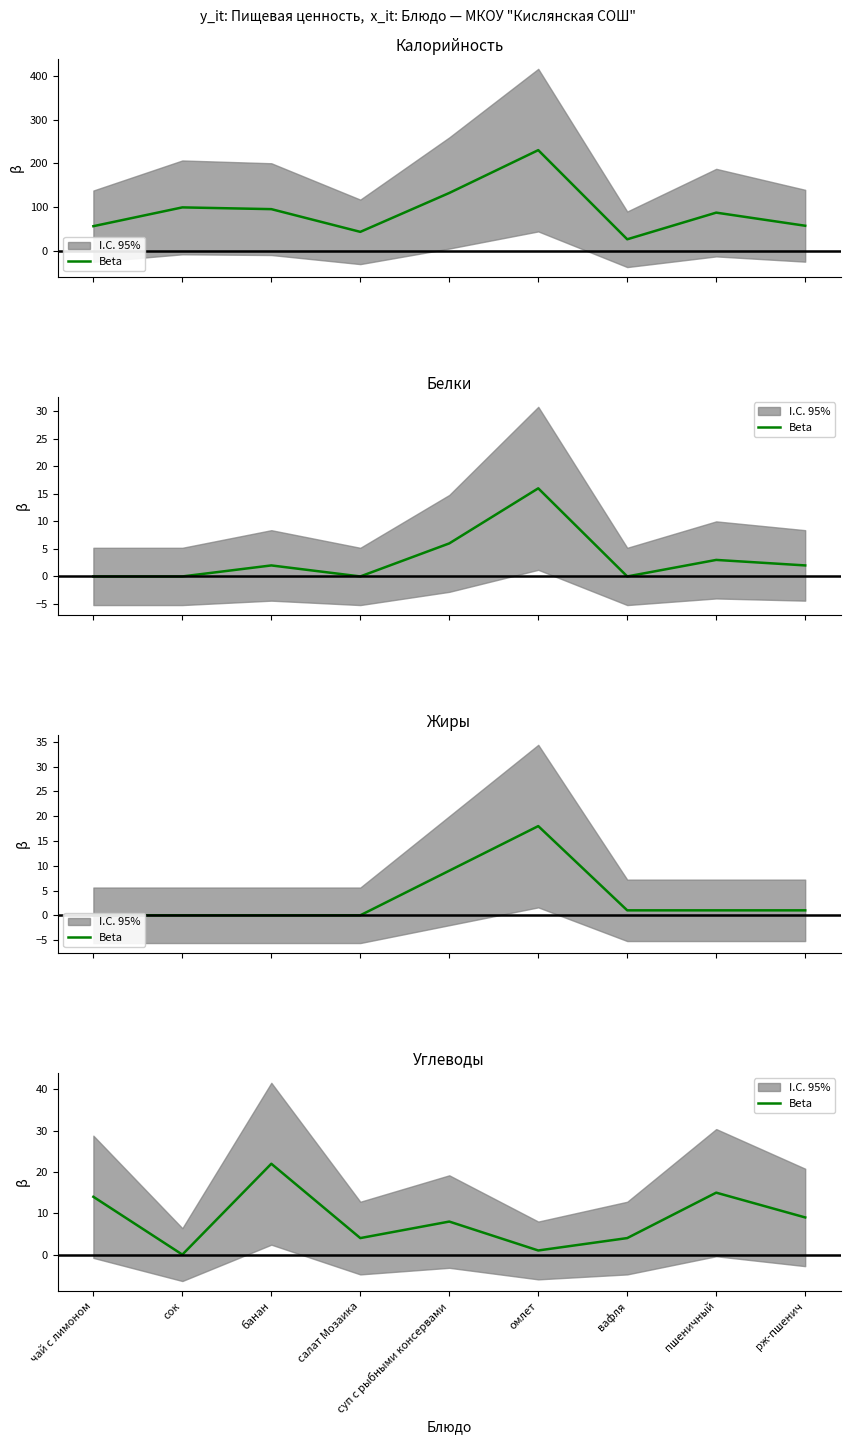

The chart shows a value of 7 at вафля. True or false?

False